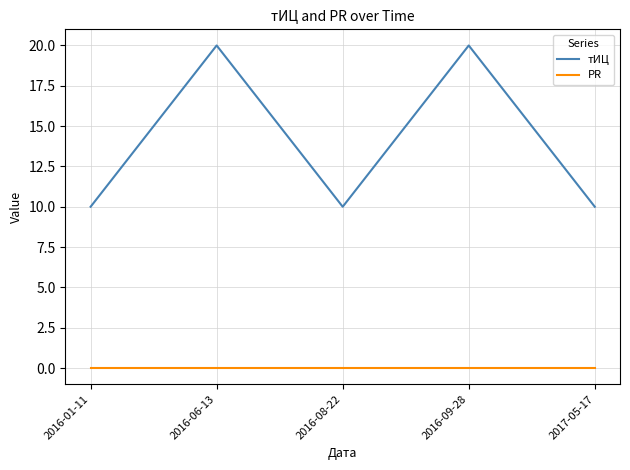

What is the total value across all series at 2016-09-28?

20